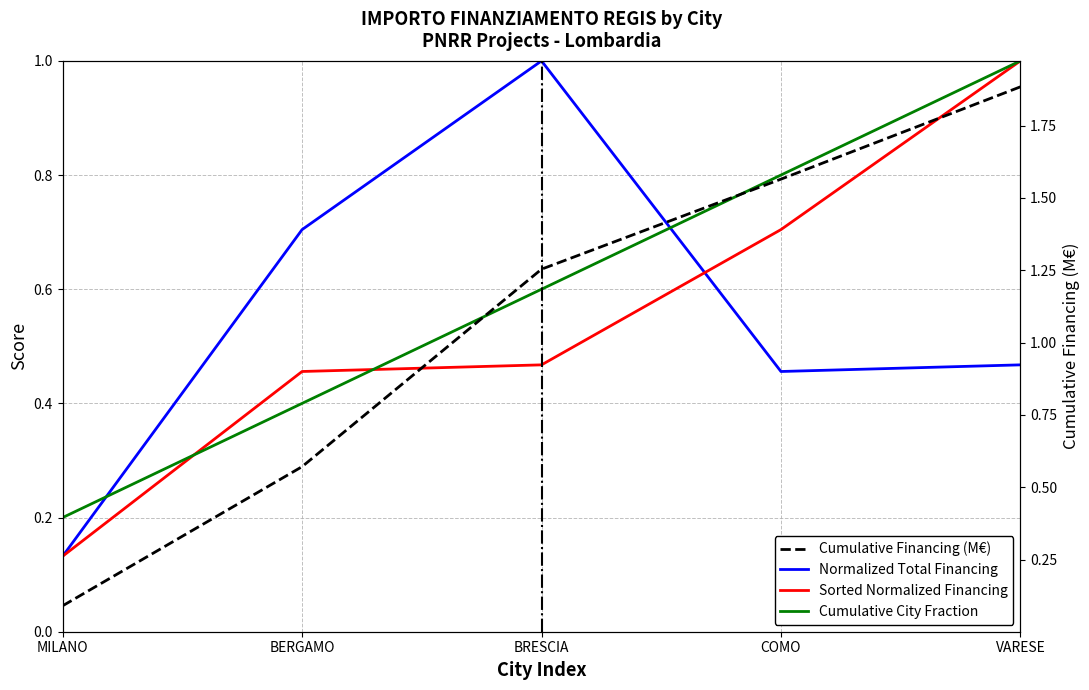

What are all the series names shown in the legend?

Normalized Total Financing, Sorted Normalized Financing, Cumulative City Fraction, Cumulative Financing (M€)